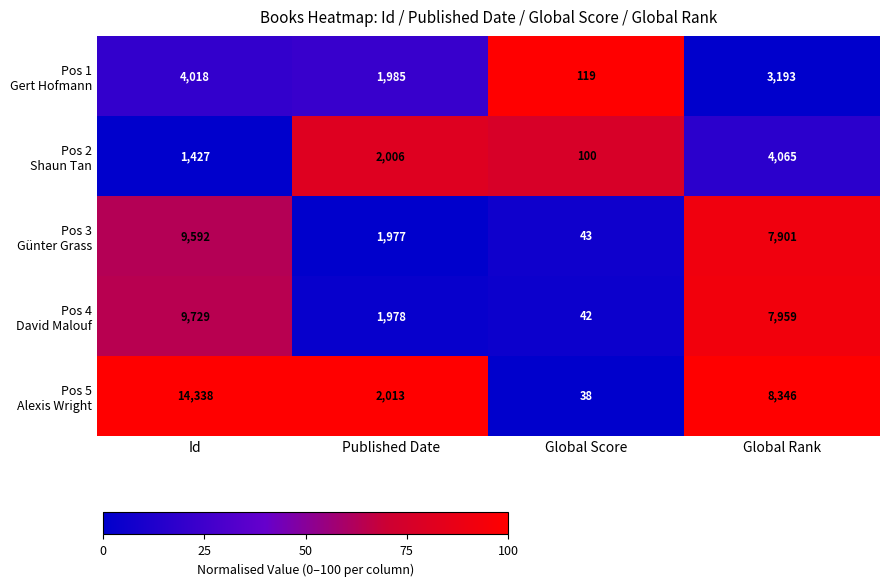

What is the spread (max minus min) of values at Id?

12911